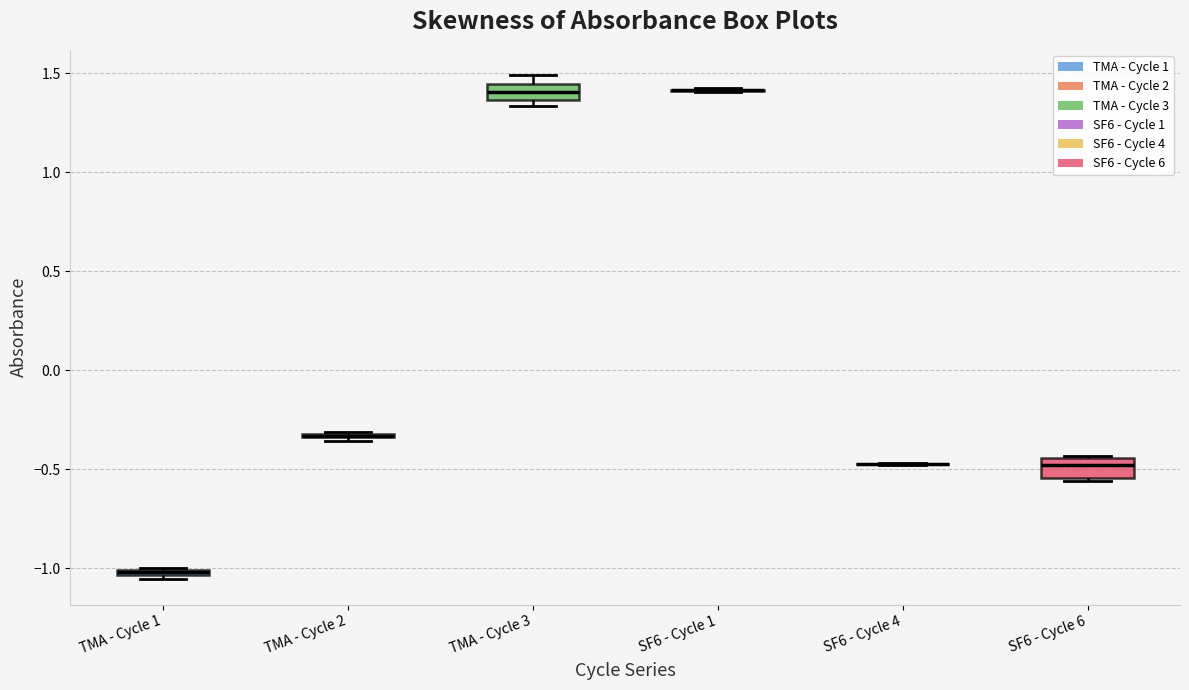

Where is the lower edge of the box for SF6 - Cycle 6 on the y-axis? The values are not printed on the chart, so give them approximately, as read against the axis.

-0.55